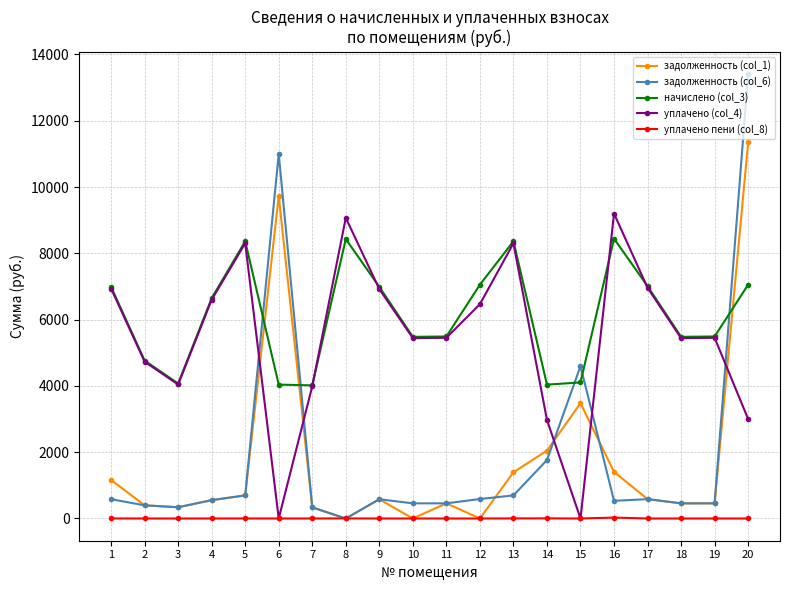

What are all the series names shown in the legend?

задолженность (col_1), задолженность (col_6), начислено (col_3), уплачено (col_4), уплачено пени (col_8)